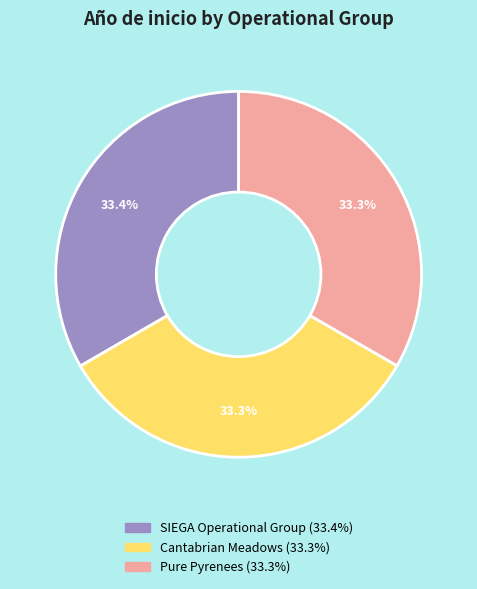

To the nearest percent, what portion does Cantabrian Meadows represent?

33%